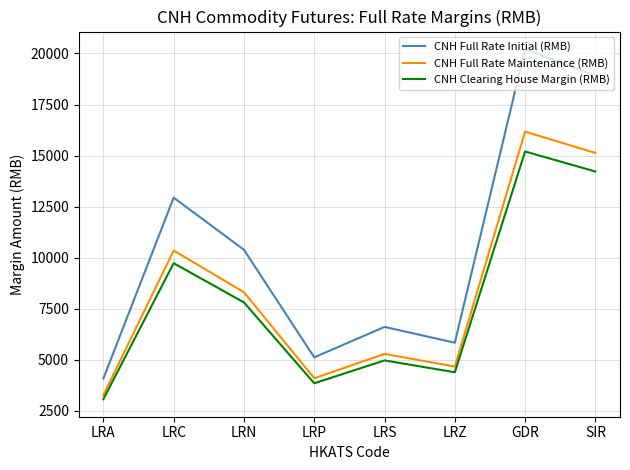

What is the total value across all series at LRZ?

14898